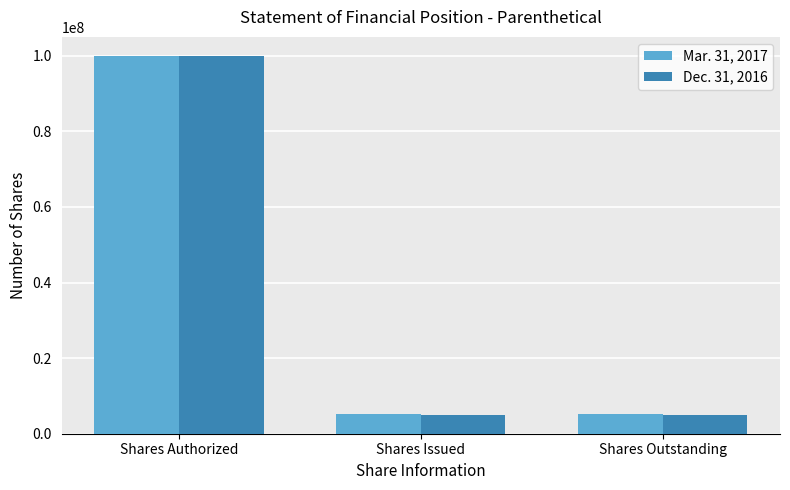

What is the sum of all Mar. 31, 2017 values?

110608800